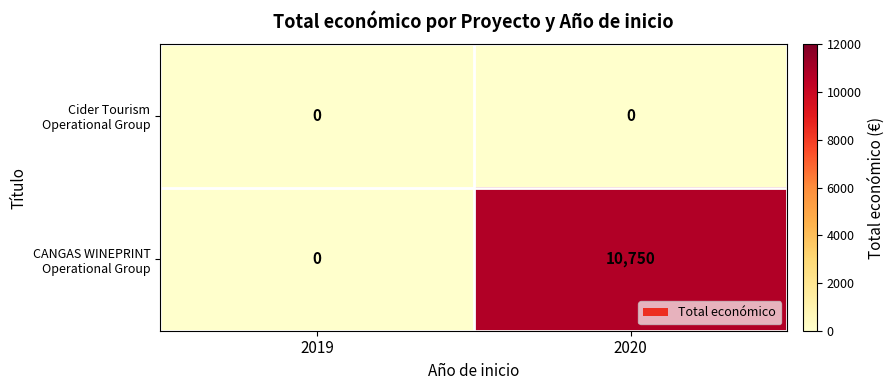

At how many categories does at least one series exceed 7270?

1